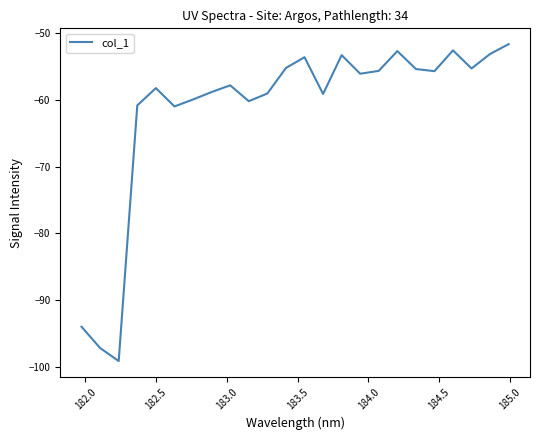

Count the number of data series in this chart.

1